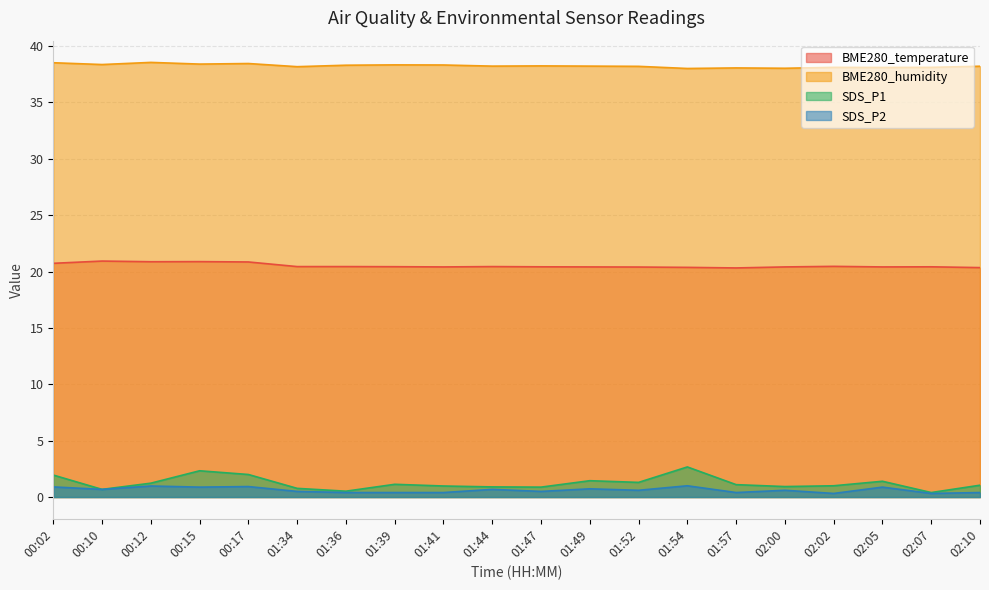

True or false: SDS_P2 has more than 1 interior local peaks.

True